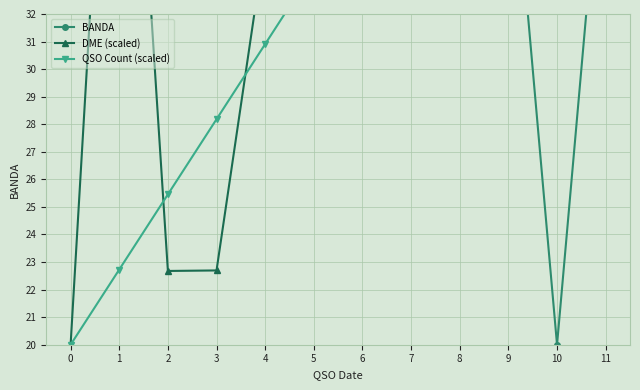

At how many categories does at least one series exceed 21?

12